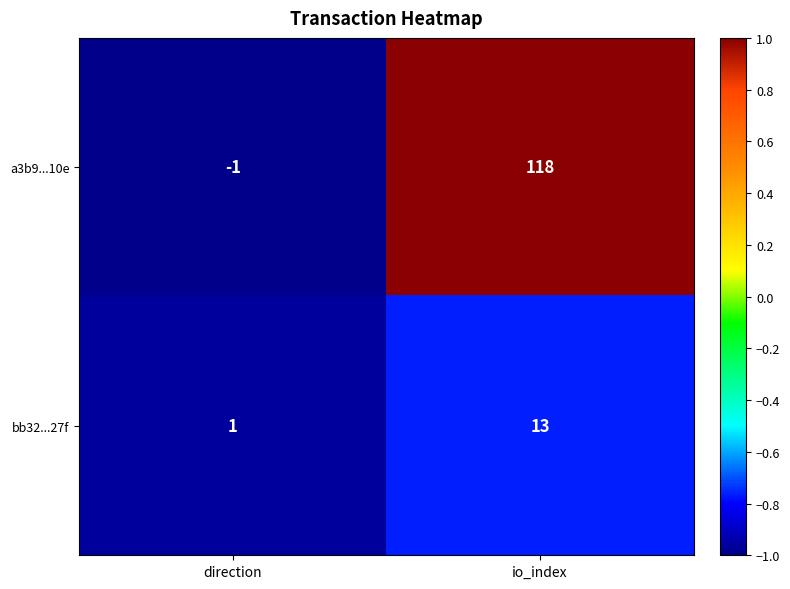

What is the difference between the bb32...27f values at io_index and direction?

12